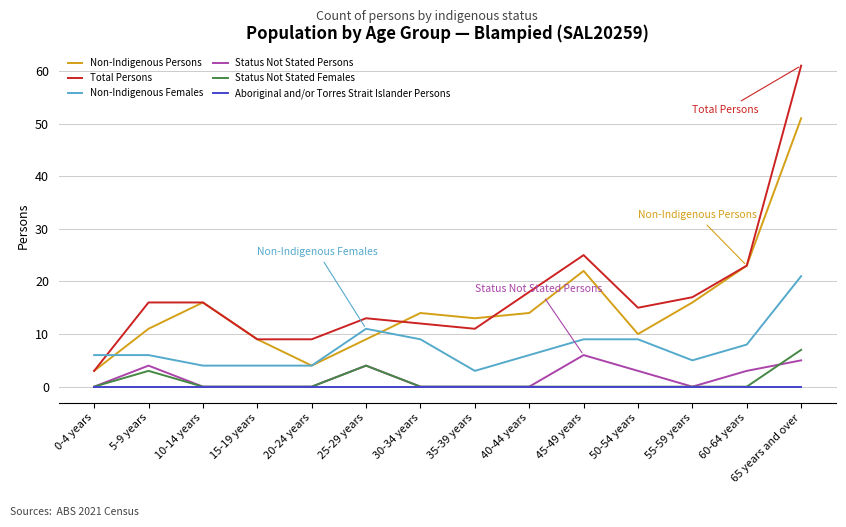

True or false: Status Not Stated Females and Non-Indigenous Females cross at least once.

False